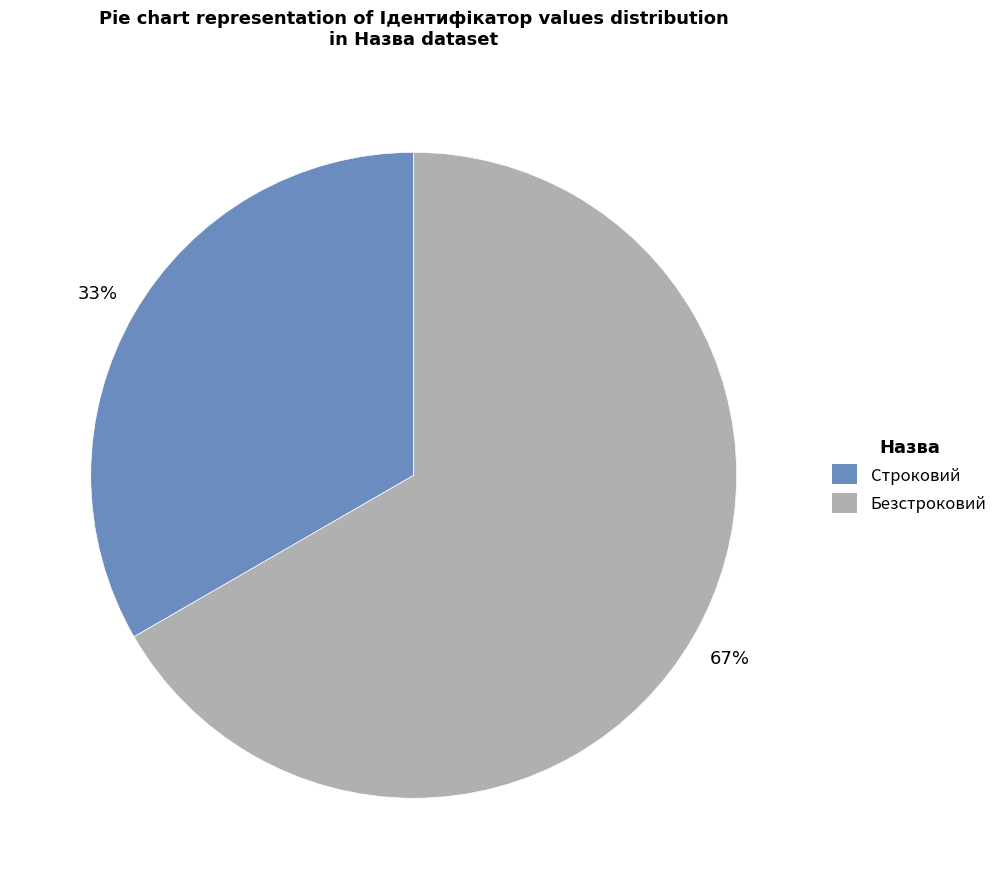

Is it true that Безстроковий is 67% of the pie?

True